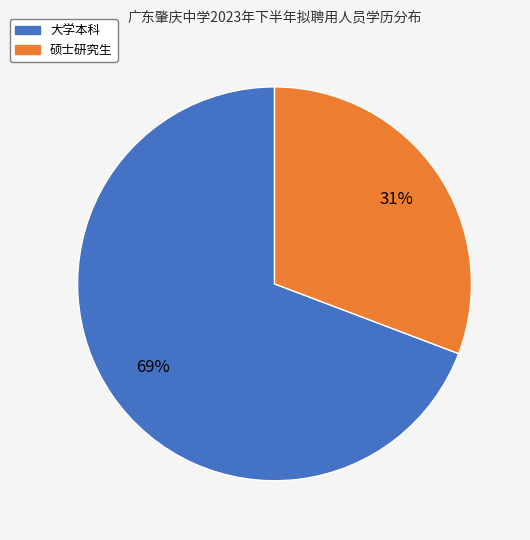

Do 大学本科 and 硕士研究生 together represent more than half of the pie?

Yes